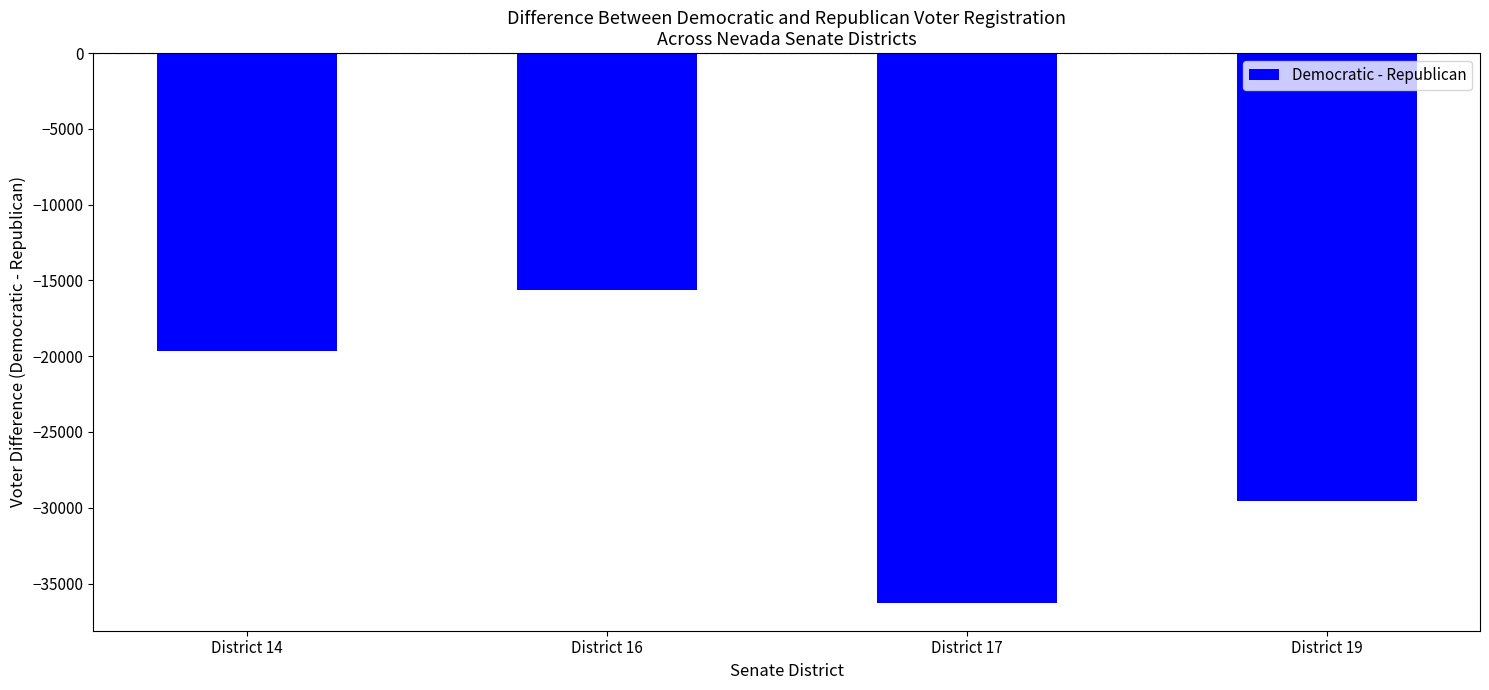

What value does the data have at District 17?

-36299